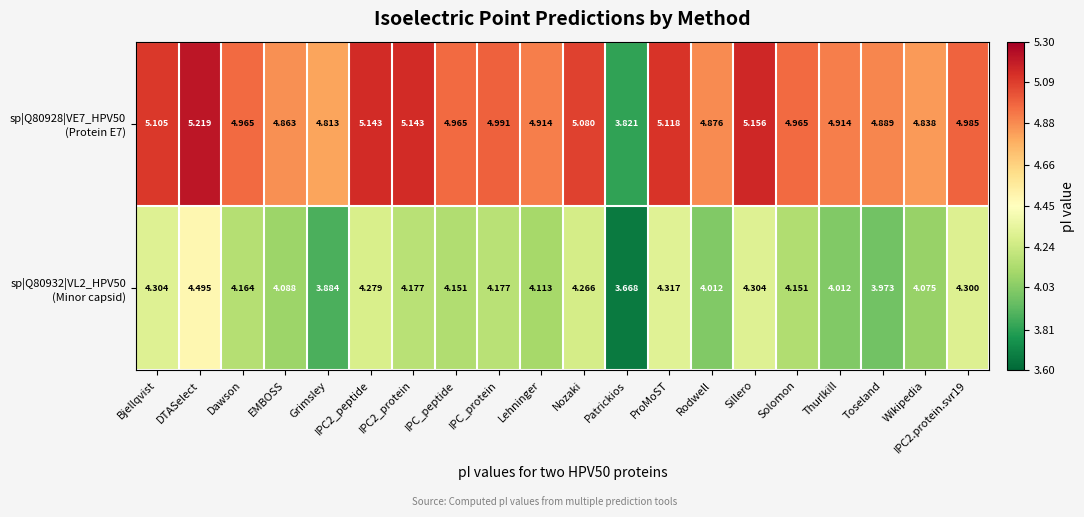

At which category does the chart reach its minimum across all series?

Patrickios